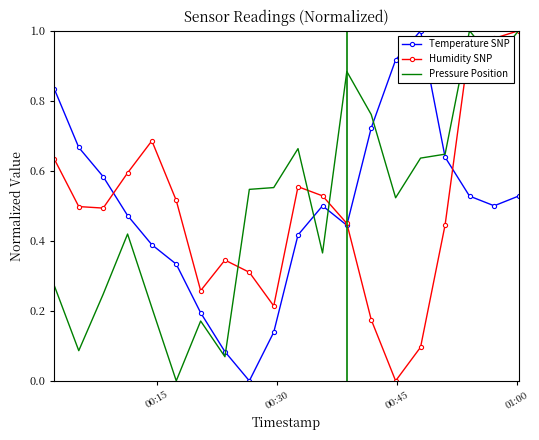

How many values in the Temperature SNP series exceed 0?

19